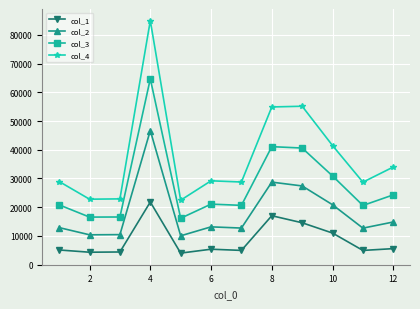

What is the difference between the maximum and minimum values in the col_2 series?

36666.4